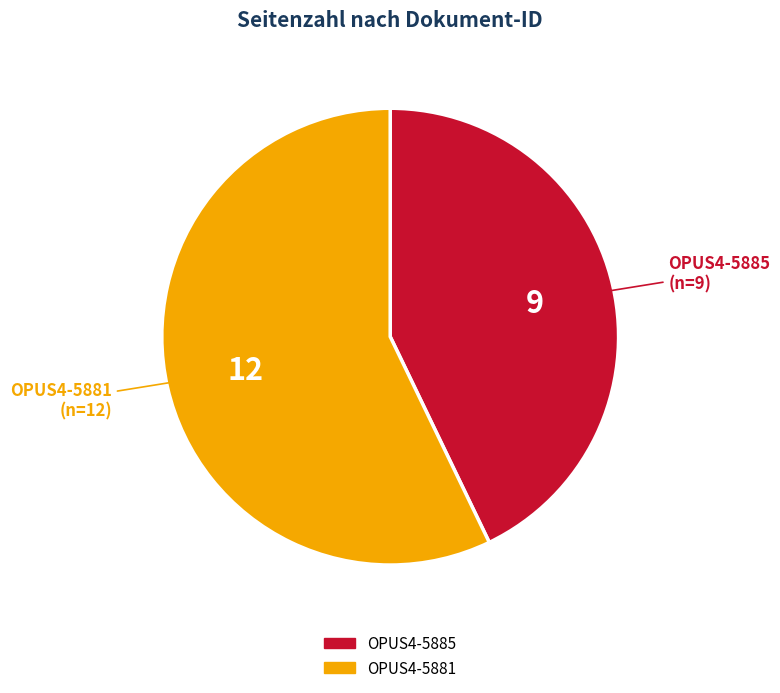

What is the largest slice in the pie chart?

OPUS4-5881